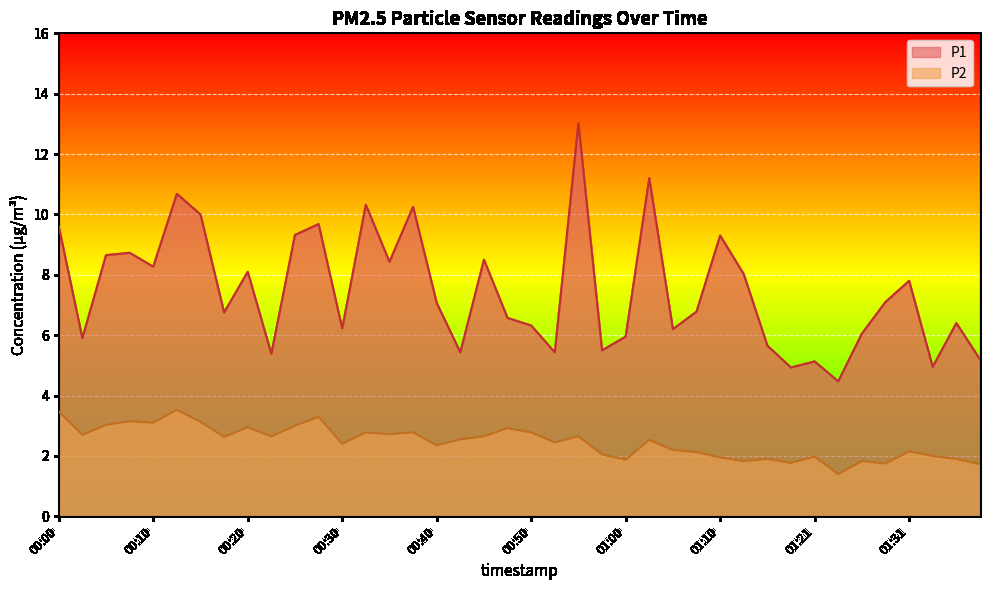

Reading left to right, extract all data points from this chart.

P1: 00:00=9.6	00:02=5.9	00:05=8.7	00:07=8.7	00:10=8.3	00:12=10.7	00:15=10.0	00:17=6.8	00:20=8.1	00:22=5.4	00:25=9.3	00:27=9.7	00:30=6.2	00:32=10.3	00:35=8.4	00:37=10.2	00:40=7.1	00:42=5.4	00:44=8.5	00:47=6.6	00:50=6.3	00:52=5.4	00:55=13.0	00:57=5.5	01:00=6.0	01:02=11.2	01:05=6.2	01:08=6.8	01:10=9.3	01:13=8.0	01:15=5.7	01:18=4.9	01:21=5.1	01:23=4.5	01:26=6.0	01:28=7.1	01:31=7.8	01:34=5.0	01:36=6.4	01:39=5.2
P2: 00:00=3.5	00:02=2.7	00:05=3.0	00:07=3.1	00:10=3.1	00:12=3.5	00:15=3.1	00:17=2.6	00:20=3.0	00:22=2.6	00:25=3.0	00:27=3.3	00:30=2.4	00:32=2.8	00:35=2.7	00:37=2.8	00:40=2.4	00:42=2.5	00:44=2.6	00:47=2.9	00:50=2.8	00:52=2.5	00:55=2.6	00:57=2.0	01:00=1.9	01:02=2.5	01:05=2.2	01:08=2.1	01:10=1.9	01:13=1.8	01:15=1.9	01:18=1.8	01:21=2.0	01:23=1.4	01:26=1.8	01:28=1.8	01:31=2.1	01:34=2.0	01:36=1.9	01:39=1.7